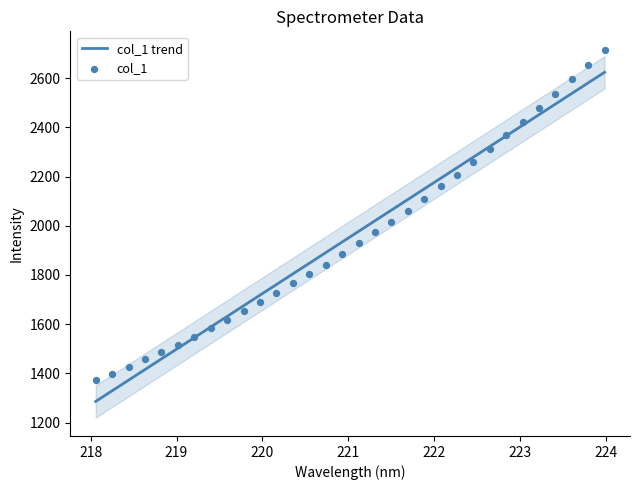

What is the maximum value for col_1 trend?

2623.7